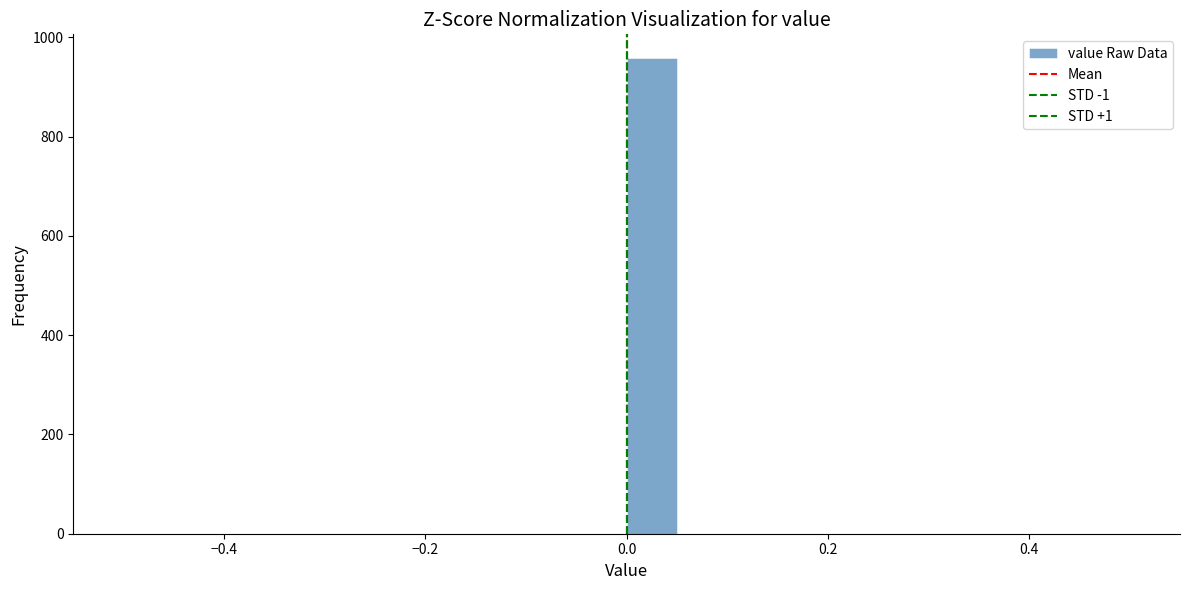

Read against the x-axis, roughly where is the centre of the tallest bar?

0.02